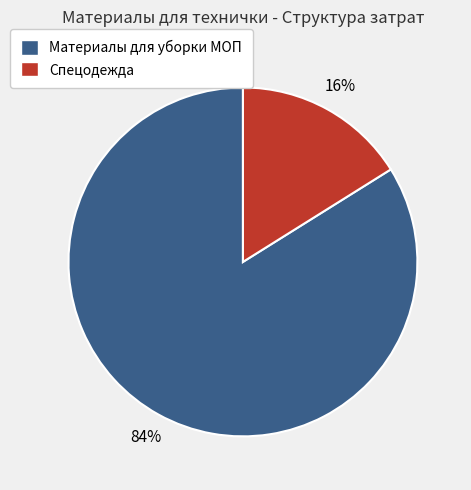

Is there a majority slice in this chart?

Yes